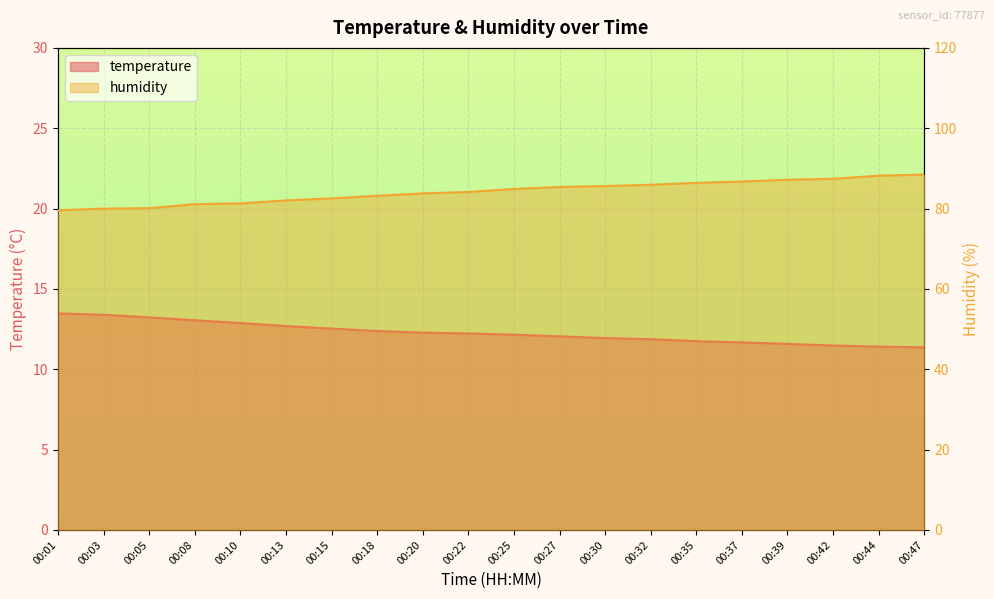

Reading left to right, what are all the values shown in this chart?

temperature: 13.5	13.4	13.2	13.1	12.9	12.7	12.5	12.4	12.3	12.2	12.2	12.1	11.9	11.9	11.8	11.7	11.6	11.5	11.4	11.4
humidity: 79.6	80.0	80.1	81.1	81.3	82.0	82.5	83.2	83.8	84.1	84.9	85.4	85.6	85.9	86.4	86.7	87.2	87.4	88.2	88.5